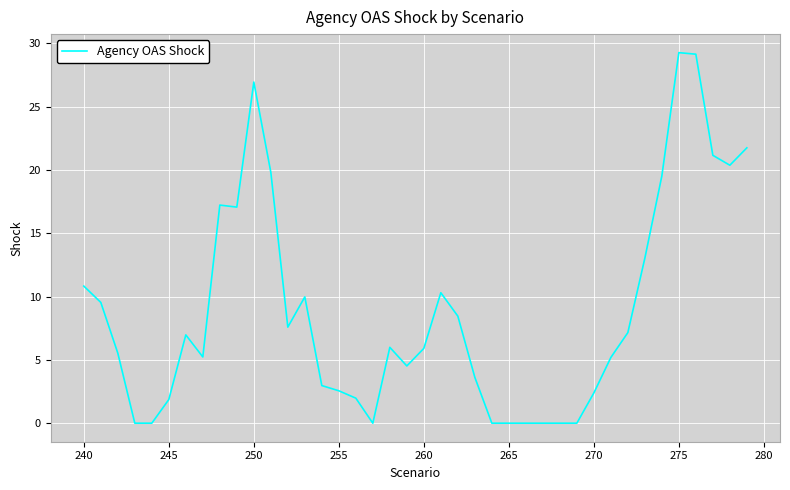

What is the maximum value shown in the chart?

29.3